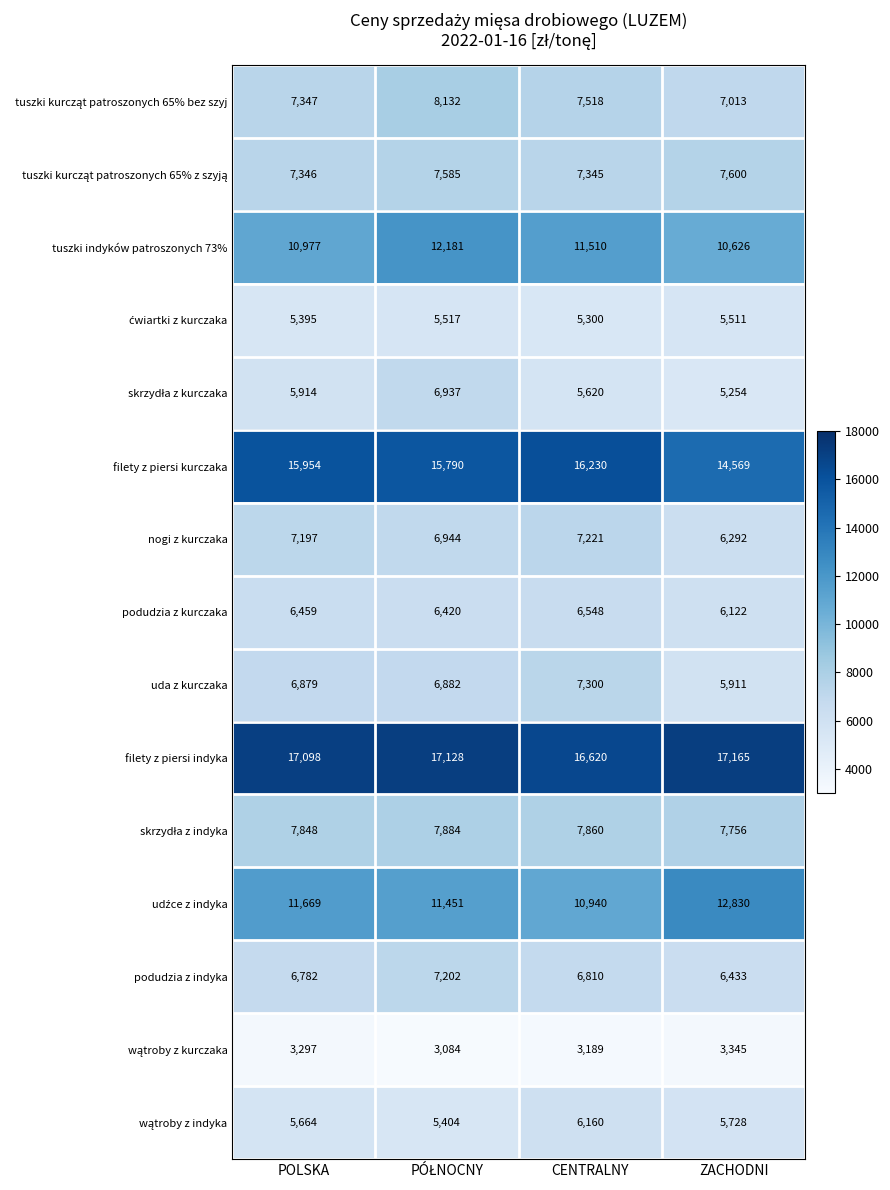

Which category has the highest value across all series?

ZACHODNI